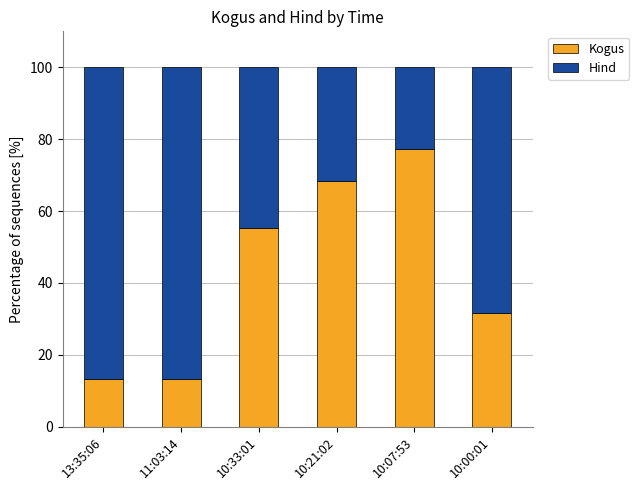

At which label does Kogus reach its peak?

10:07:53